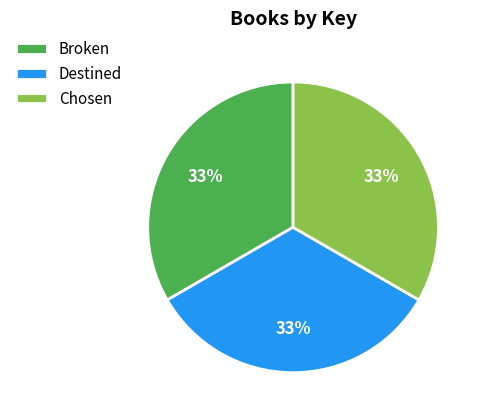

What percentage is the Destined slice, to the nearest percent?

33%